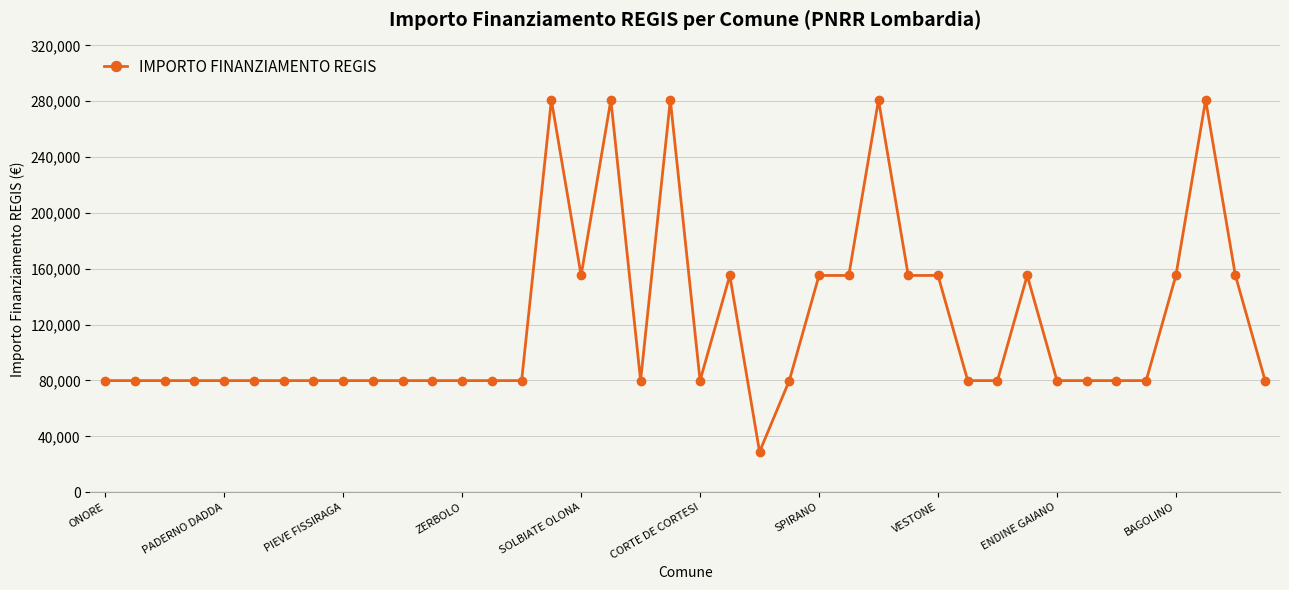

True or false: the data has more than 1 interior local peaks.

True